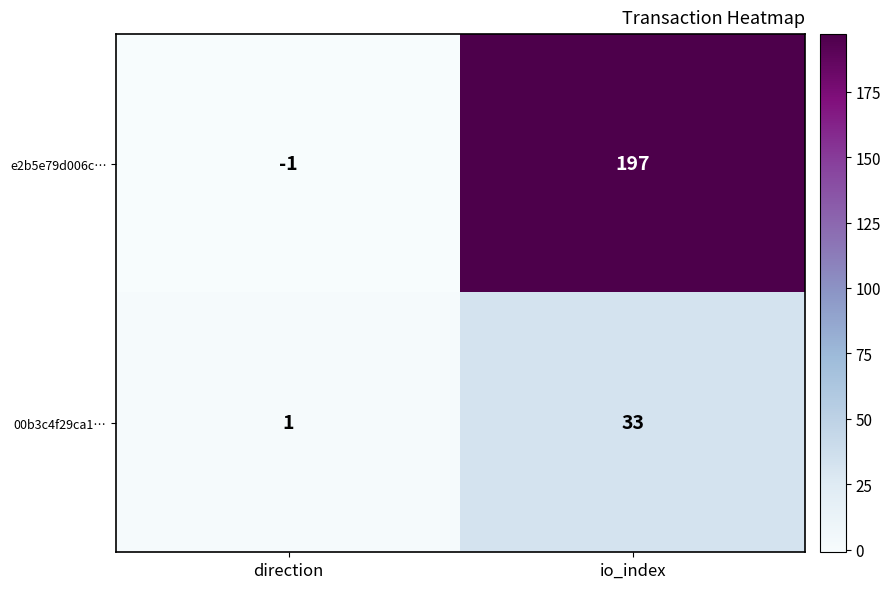

Which series changed the most between direction and io_index?

e2b5e79d006c…